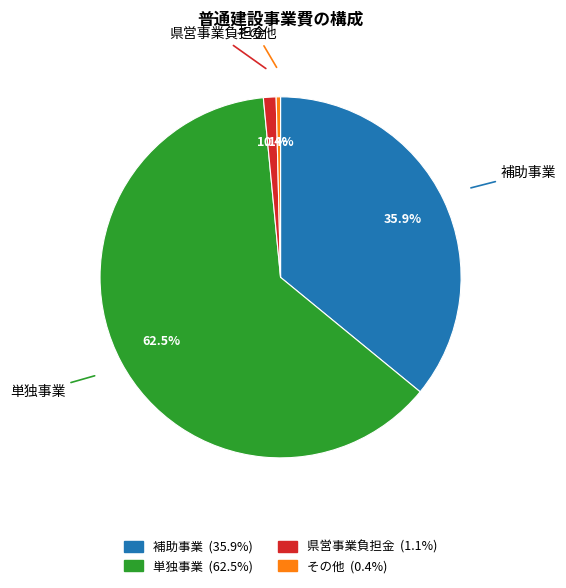

To the nearest percent, what is the difference between the その他 and 県営事業負担金 slice percentages?

1%